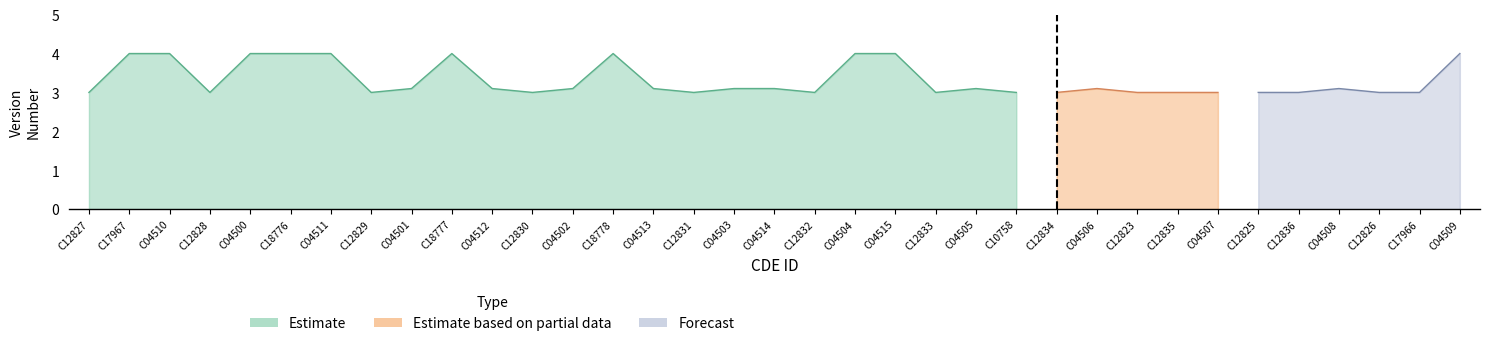

What are all the series names shown in the legend?

Estimate, Estimate based on partial data, Forecast